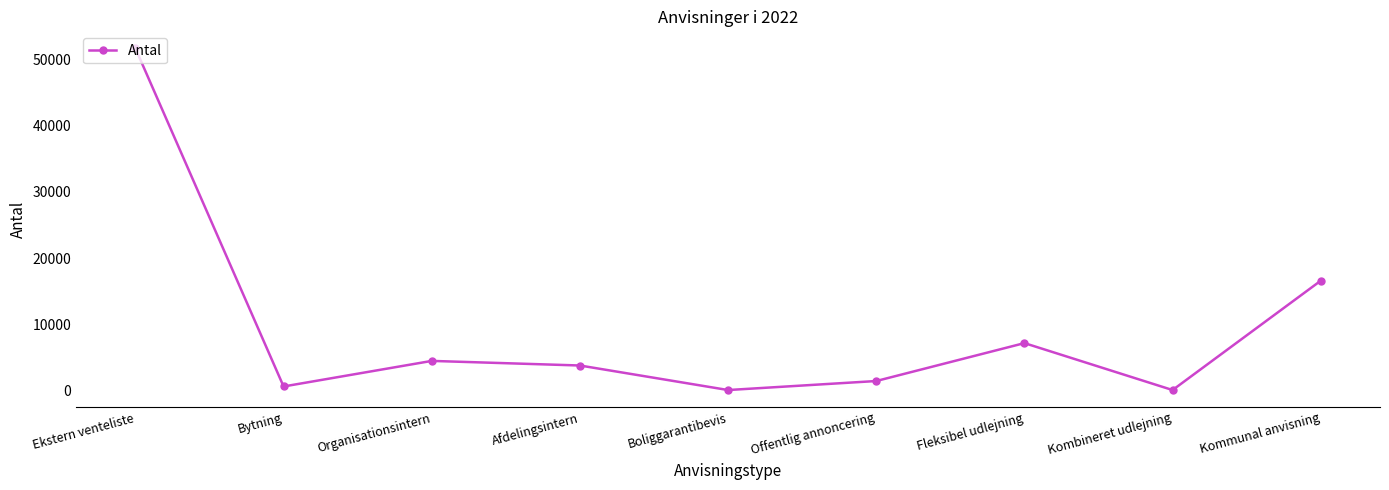

How many data points are less than 3802?

4